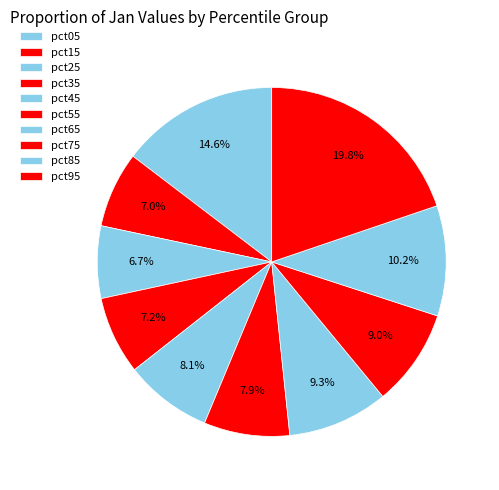

To the nearest percent, what portion does pct25 represent?

7%